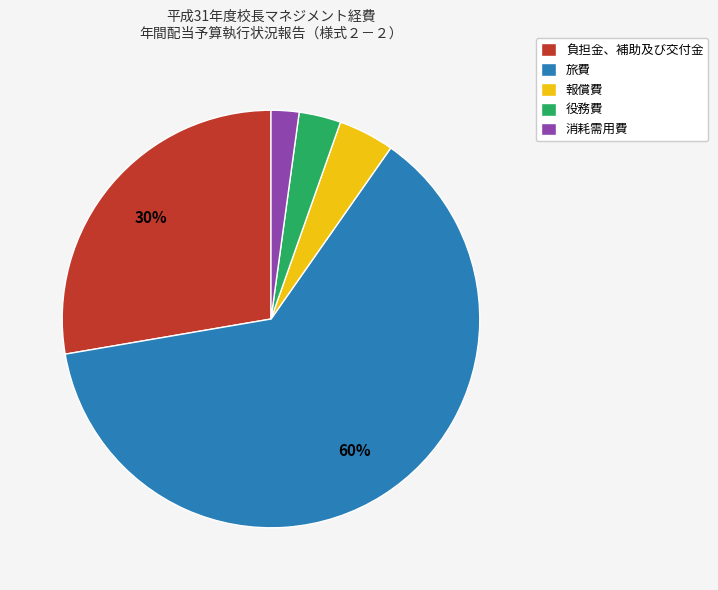

To the nearest percent, what percentage of the pie is 報償費?

4%